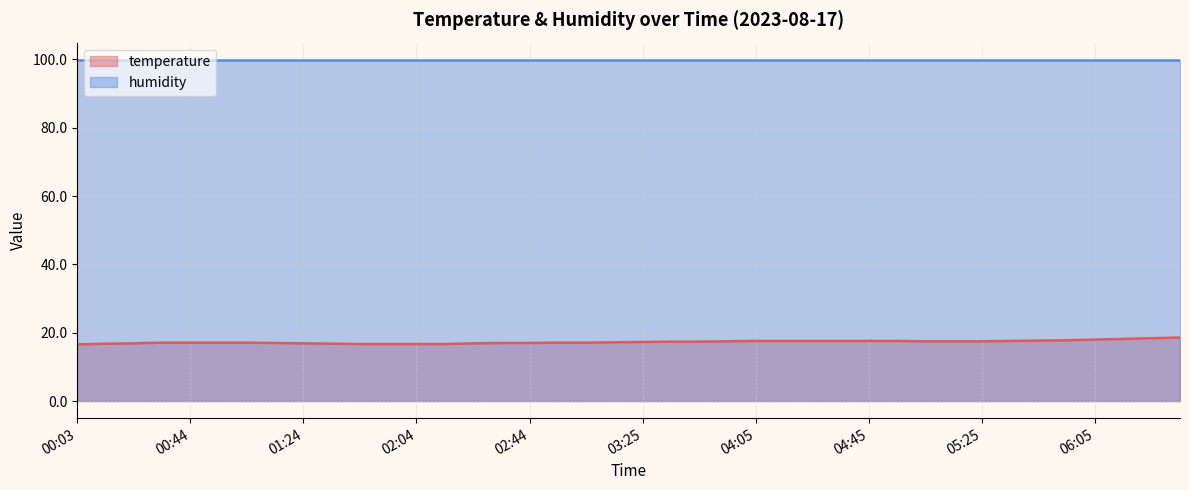

What position from the left is 03:55?

24